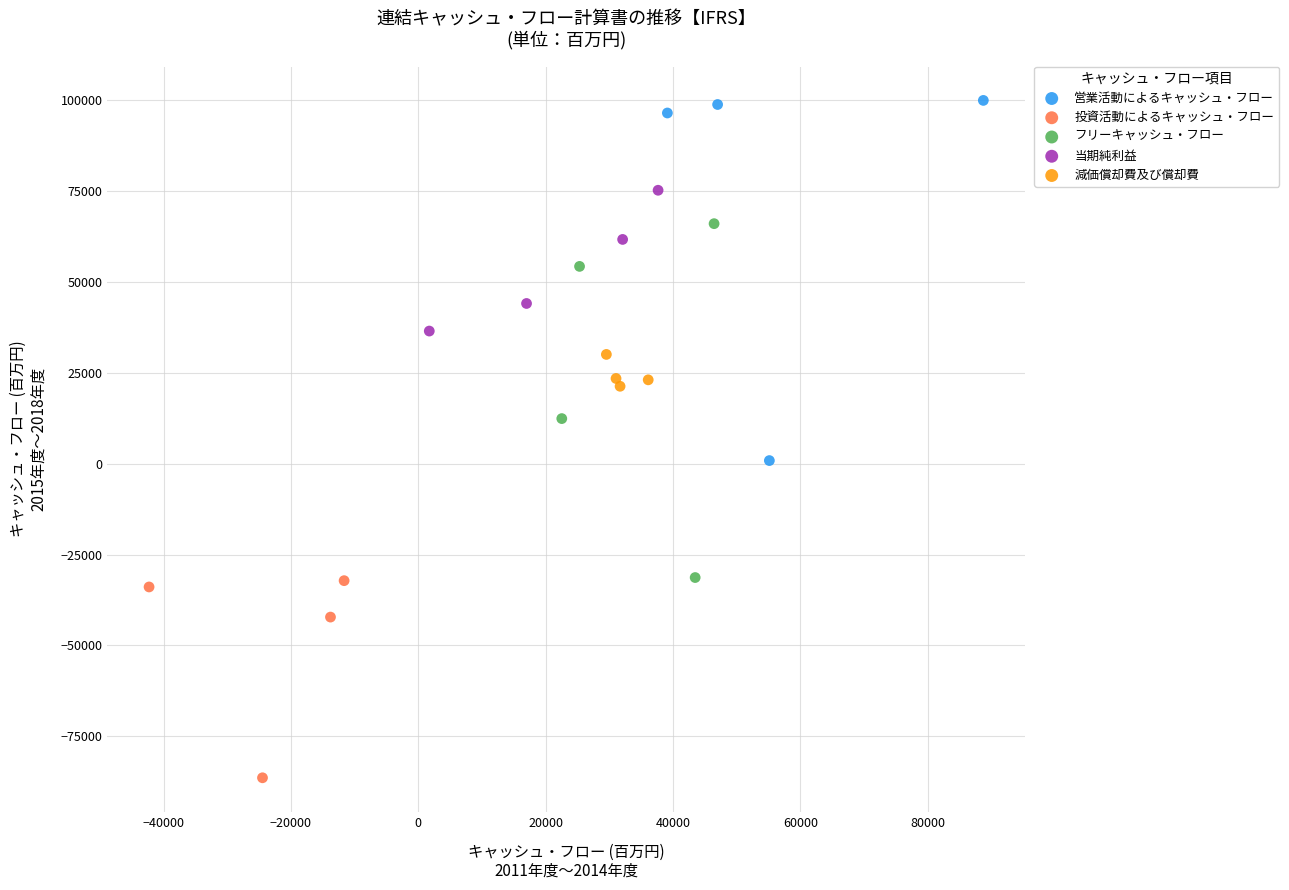

Which series contains the lowest Y value?

投資活動によるキャッシュ・フロー